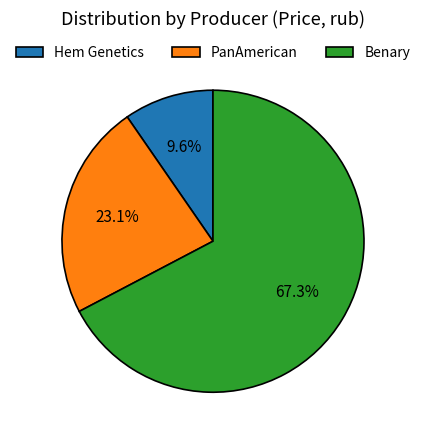

Approximately how many times larger is the value at PanAmerican compared to Benary?

0.3